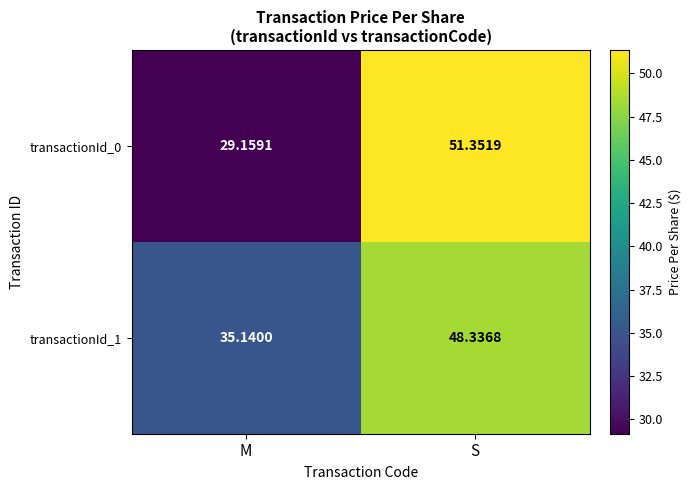

Which category has the highest value across all series?

S